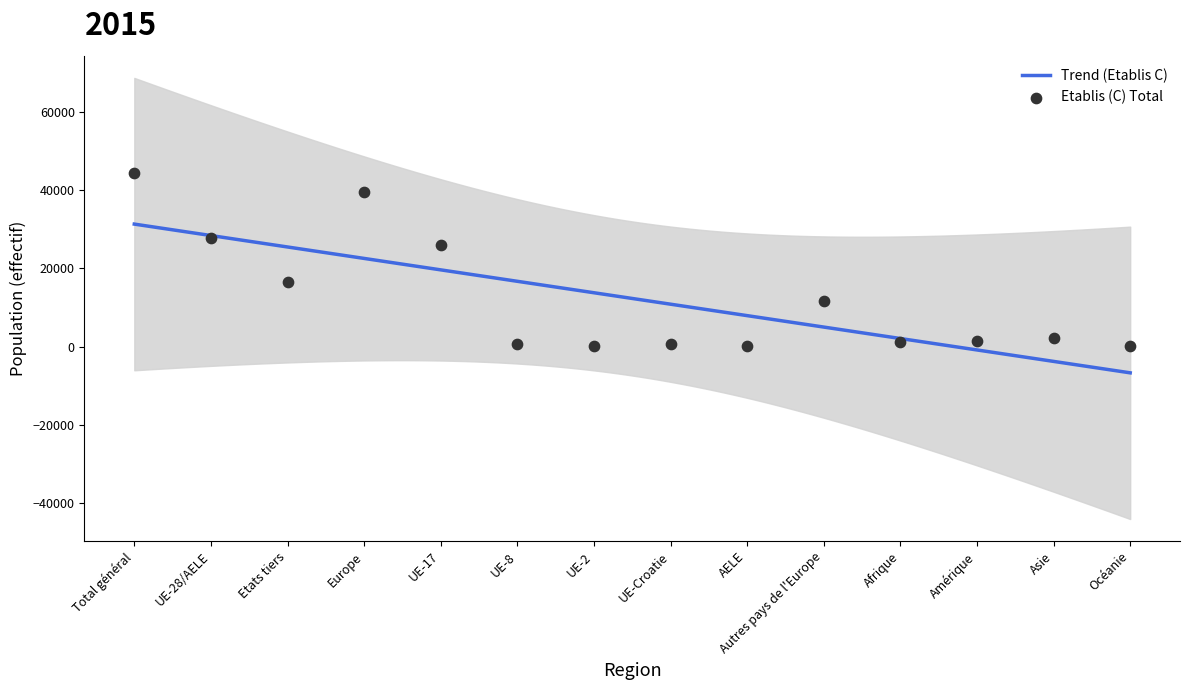

What is the minimum value for Trend (Etablis C)?

-6719.1